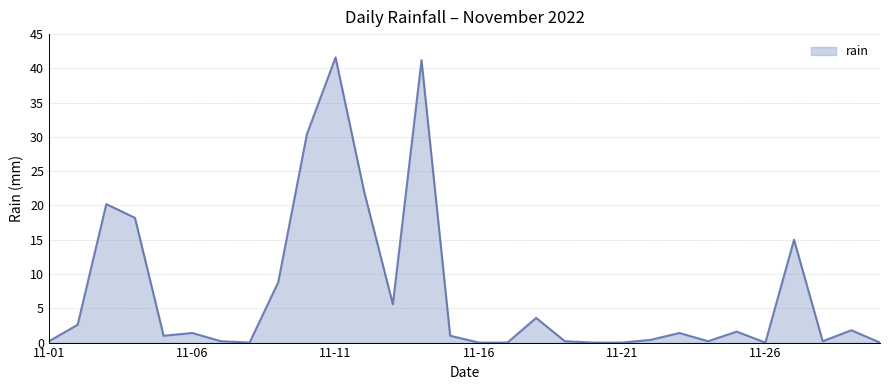

What is the difference between the maximum and minimum values?

41.6